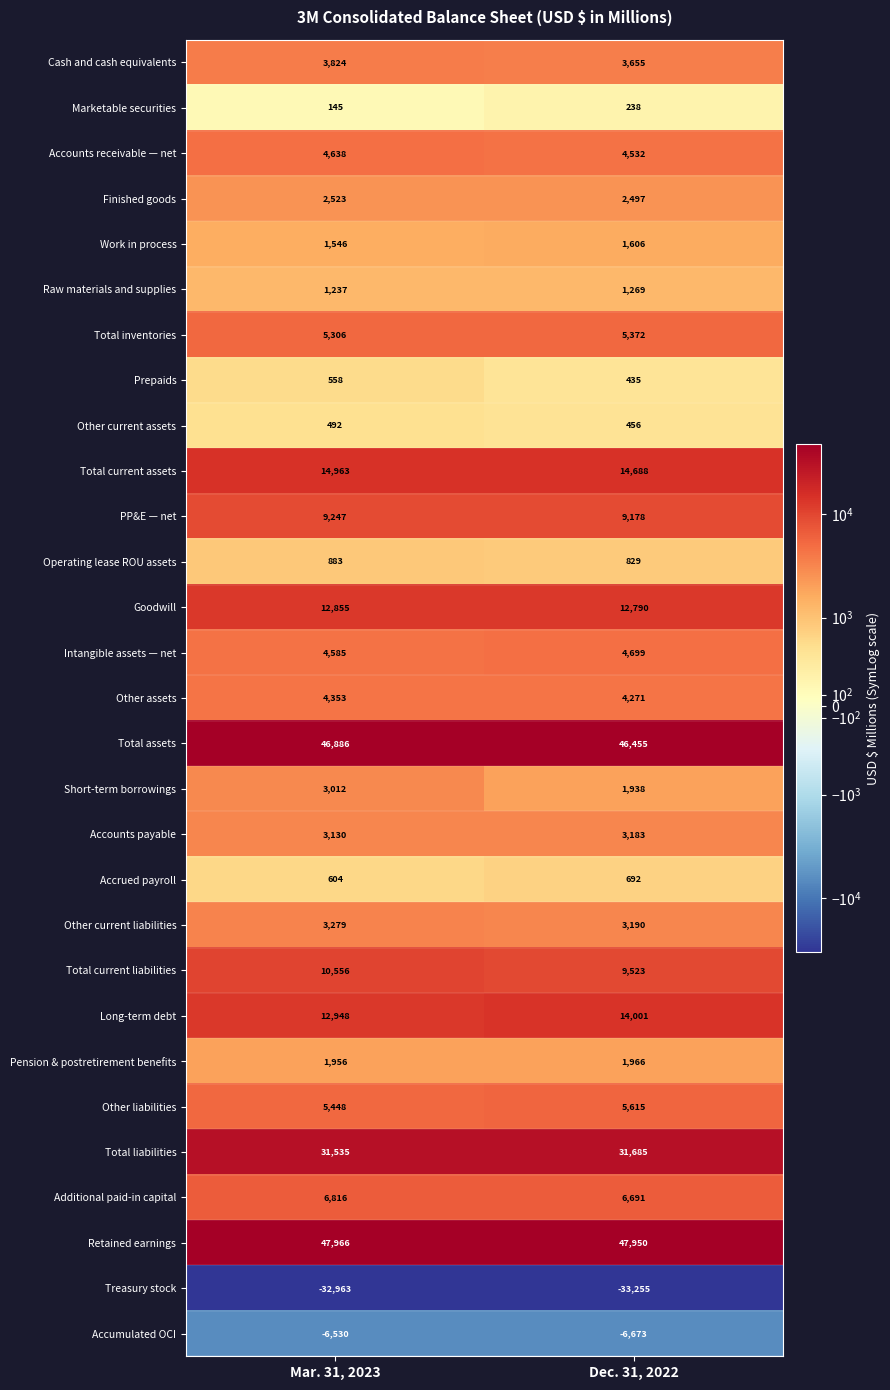

Rank the series by their maximum value, from lowest to highest.

Treasury stock, Accumulated OCI, Marketable securities, Other current assets, Prepaids, Accrued payroll, Operating lease ROU assets, Raw materials and supplies, Work in process, Pension & postretirement benefits, Finished goods, Short-term borrowings, Accounts payable, Other current liabilities, Cash and cash equivalents, Other assets, Accounts receivable — net, Intangible assets — net, Total inventories, Other liabilities, Additional paid-in capital, PP&E — net, Total current liabilities, Goodwill, Long-term debt, Total current assets, Total liabilities, Total assets, Retained earnings